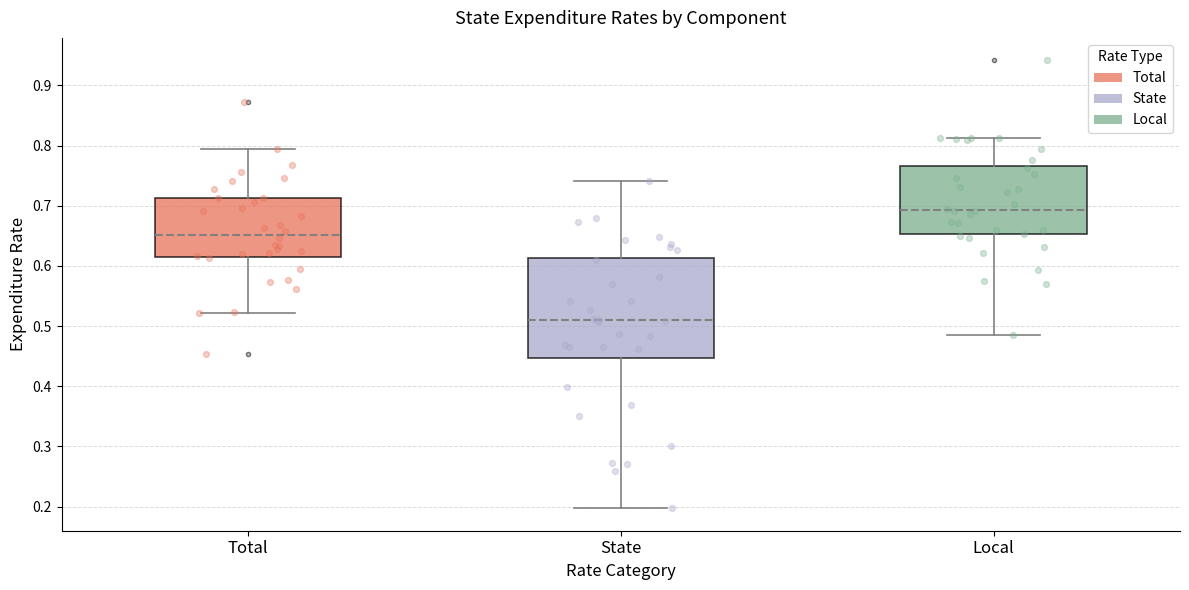

Reading left to right, transcribe this box plot: for each box, give where its median line is, the range the box spans, and where its two whiskers end, as read against the y-axis. The values are not printed on the chart, so give them approximately, as read against the axis.

Total: median 0.65, box 0.62 to 0.71, whiskers 0.52 to 0.79
State: median 0.51, box 0.45 to 0.61, whiskers 0.20 to 0.74
Local: median 0.69, box 0.65 to 0.77, whiskers 0.48 to 0.81